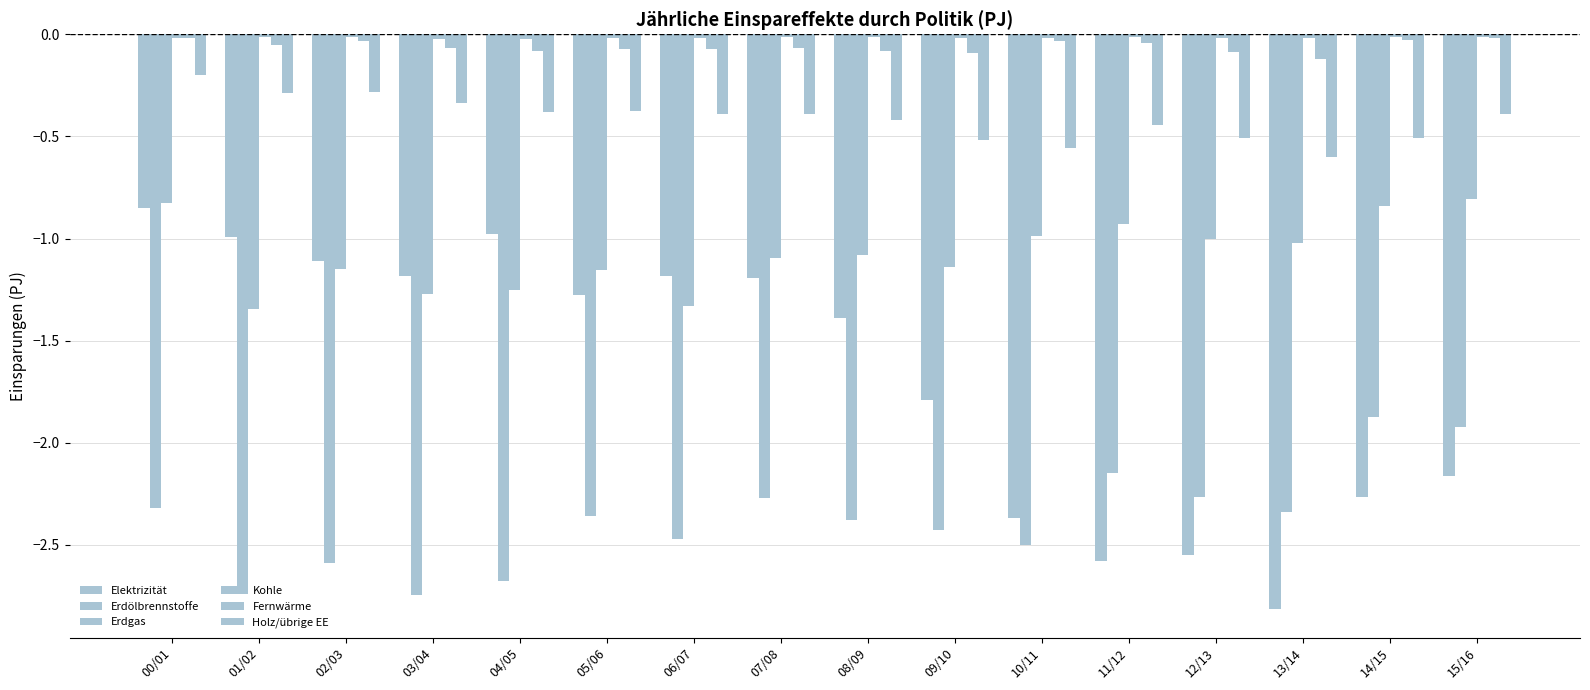

What is the average value of the Holz/übrige EE series?

-0.4